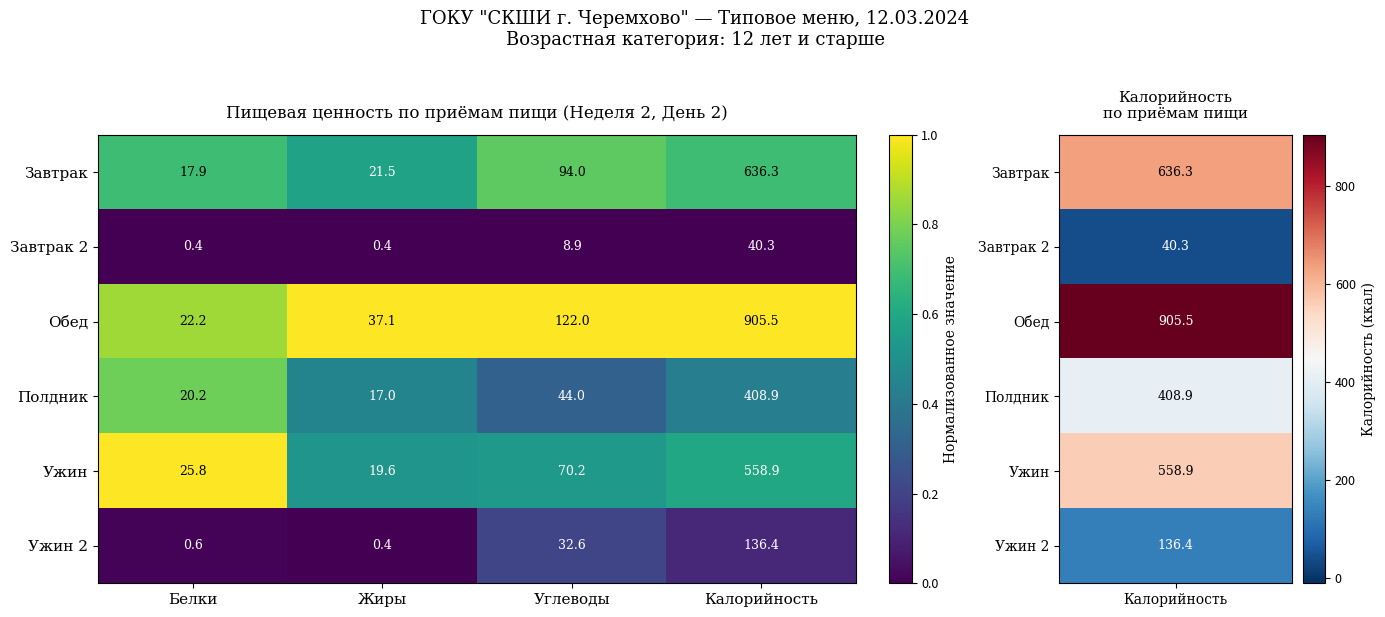

Between Белки and Жиры, which series saw the biggest shift?

Обед